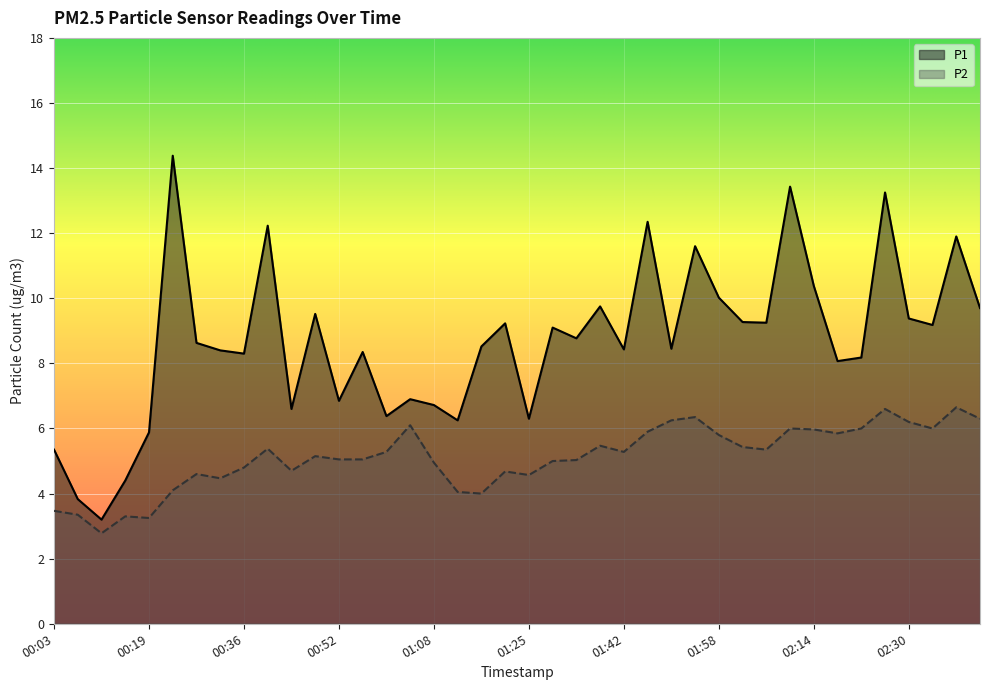

How many lines are shown in the chart?

2